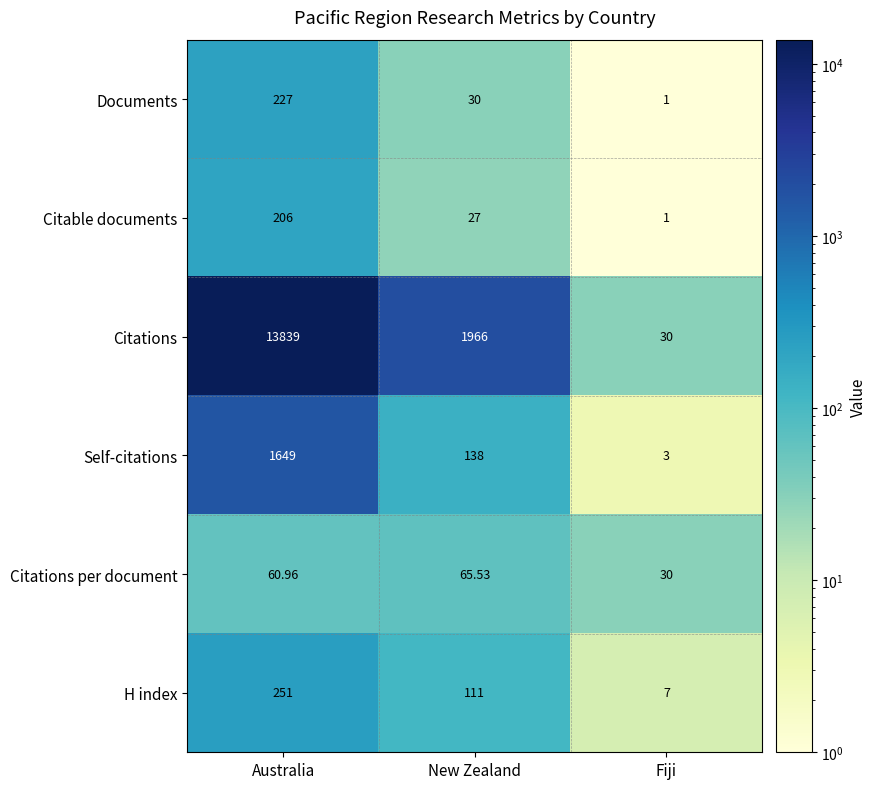

At which category does the chart reach its minimum across all series?

Fiji